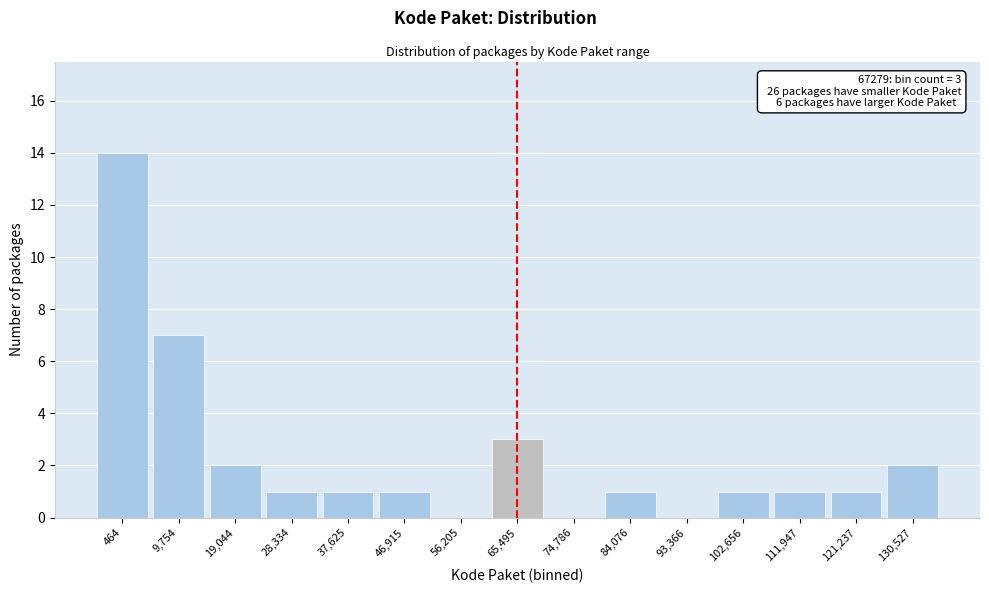

Reading left to right, list all the values displayed in this chart.

464=14	9,754=7	19,044=2	28,334=1	37,625=1	46,915=1	56,205=0	65,495=3	74,786=0	84,076=1	93,366=0	102,656=1	111,947=1	121,237=1	130,527=2